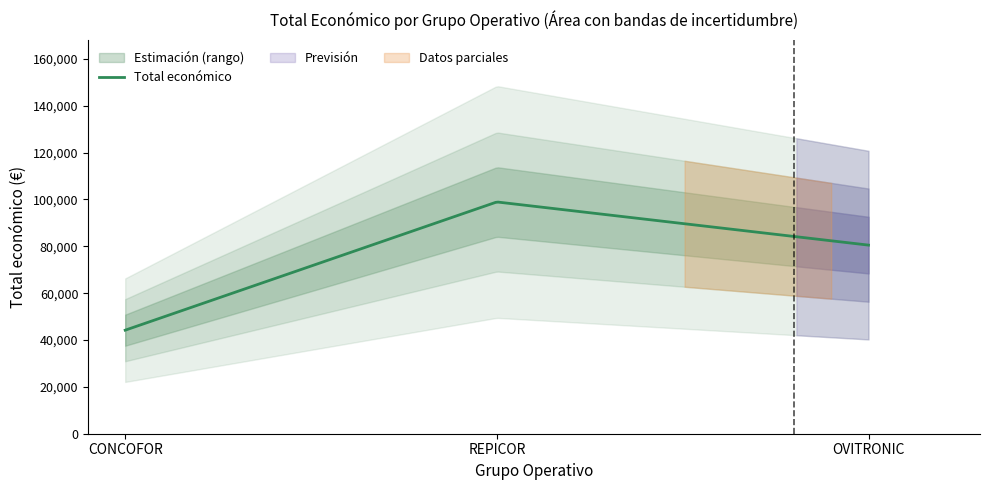

What is the value of the 3rd point from the left?

80498